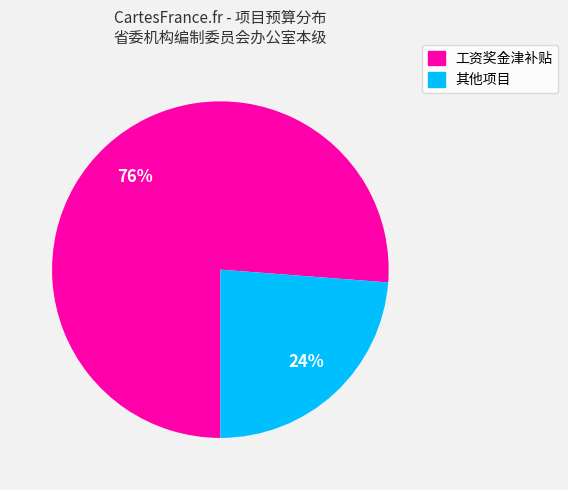

How many segments does this pie chart have?

2